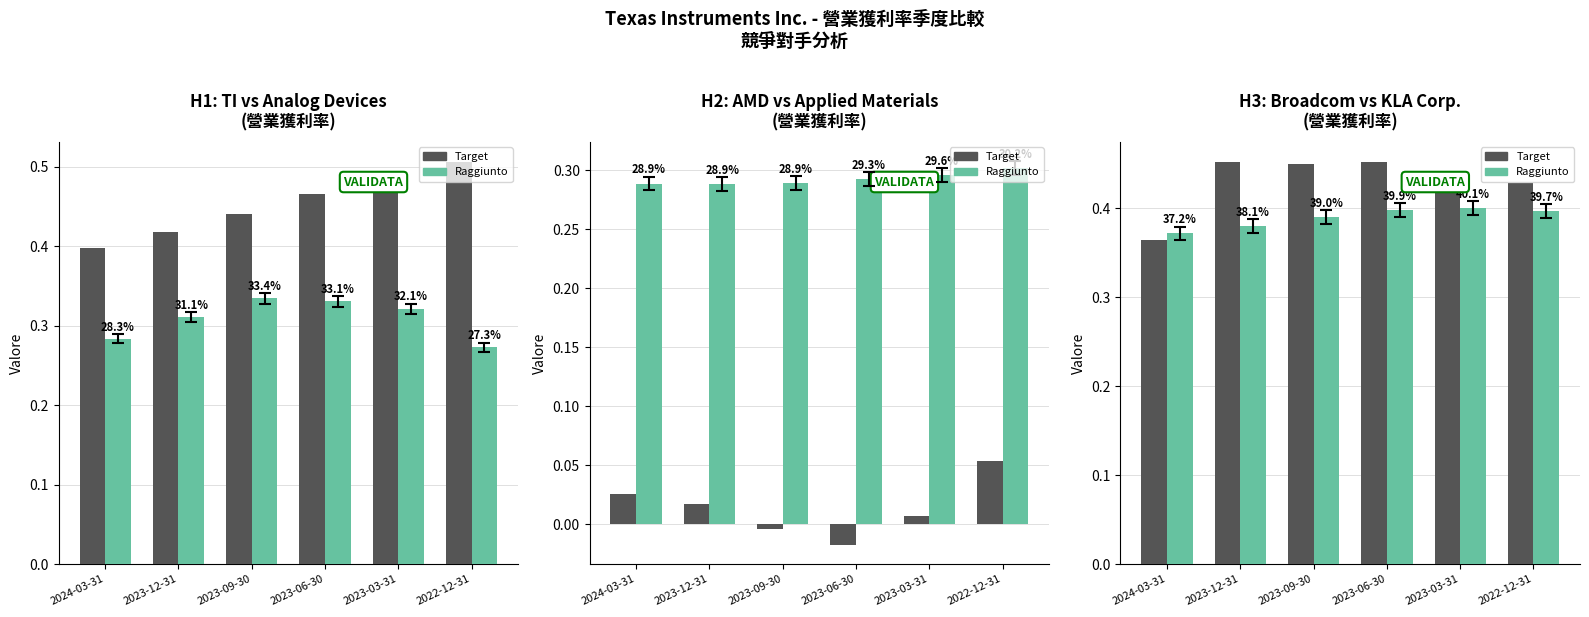

Which series changed the most between 2024-03-31 and 2023-06-30?

Target